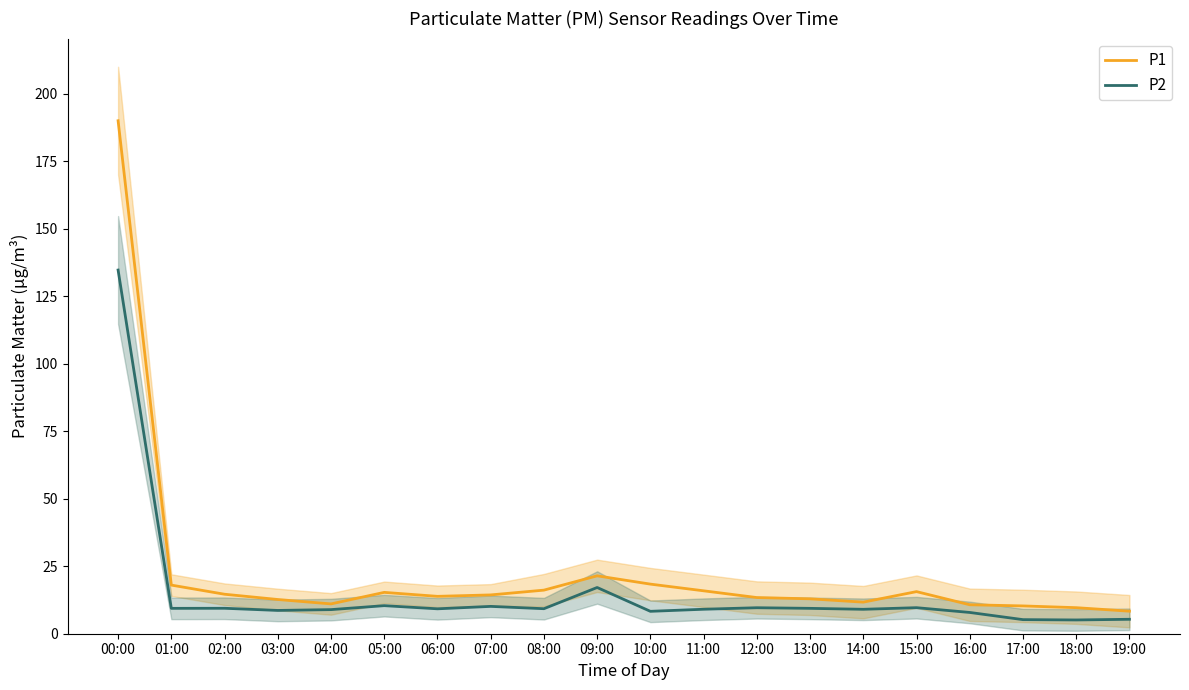

What is the average value of the P2 series?

15.3